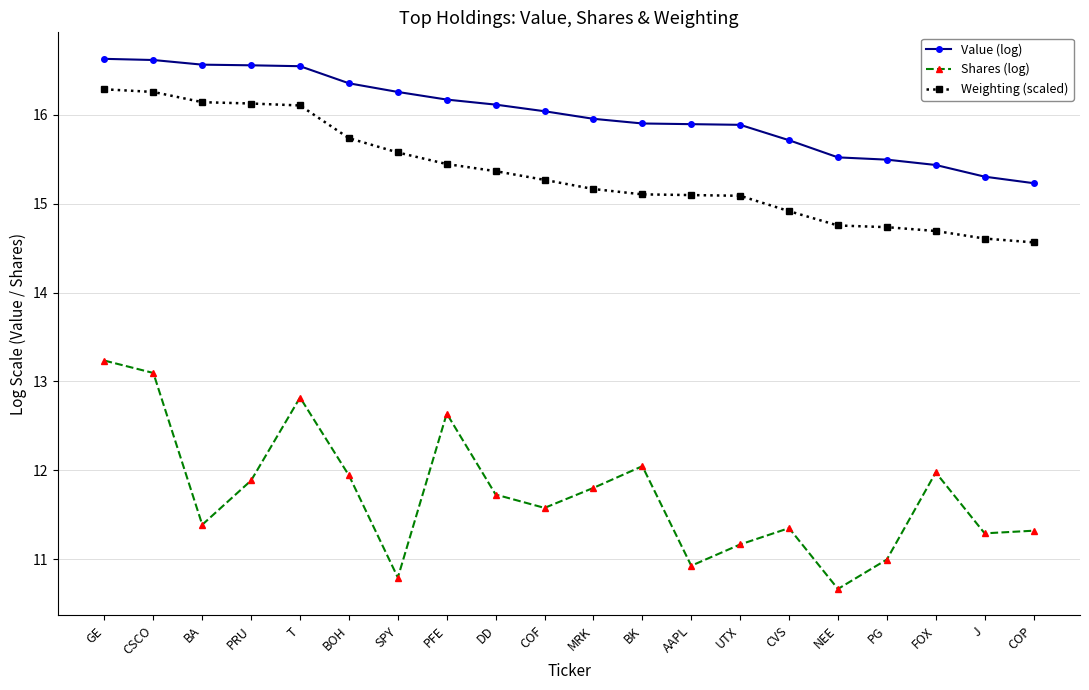

What position from the right is T?

16